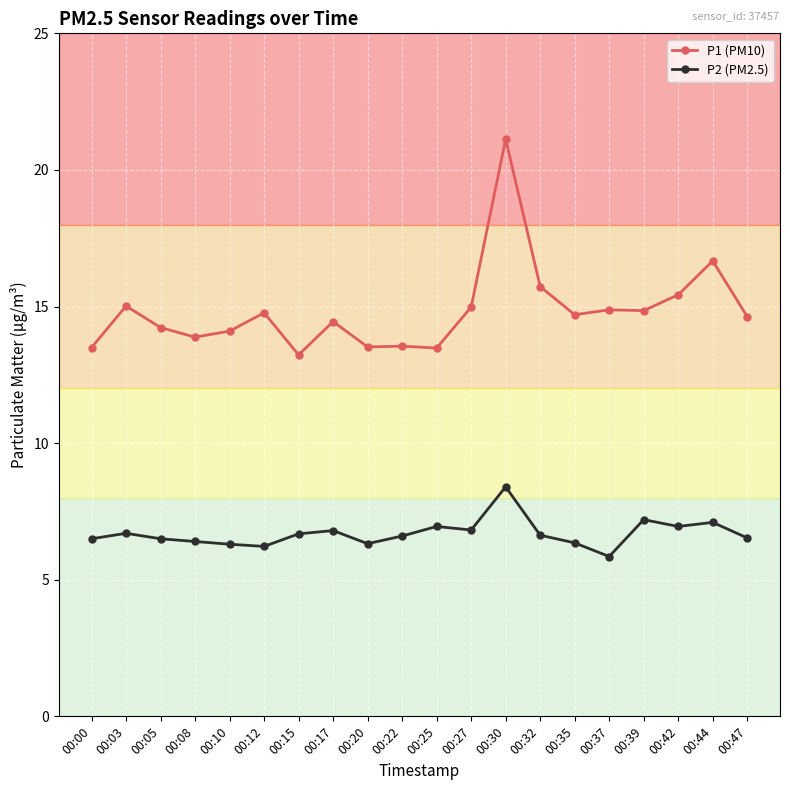

What is the average value of the P1 (PM10) series?

14.8